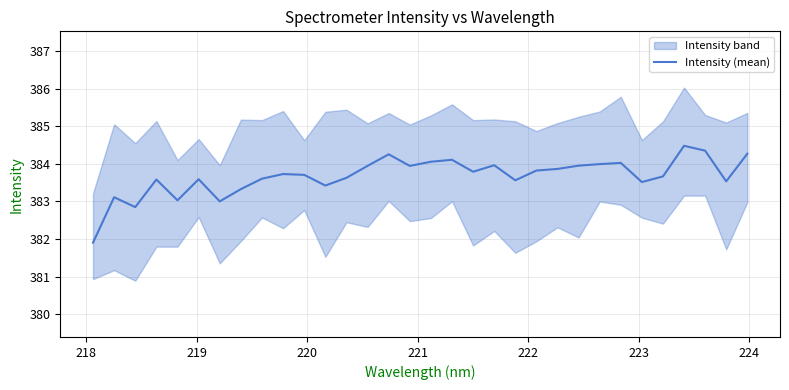

What is the minimum value shown in the chart?

381.9